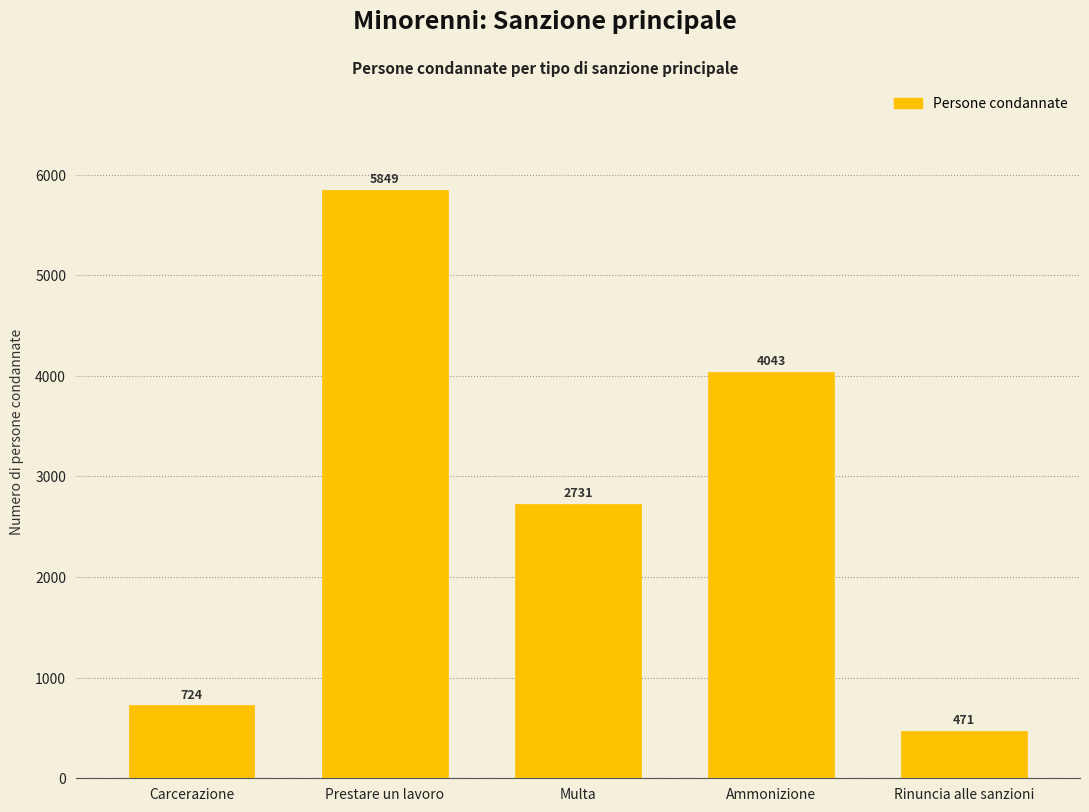

Reading left to right, list all the values displayed in this chart.

724	5849	2731	4043	471